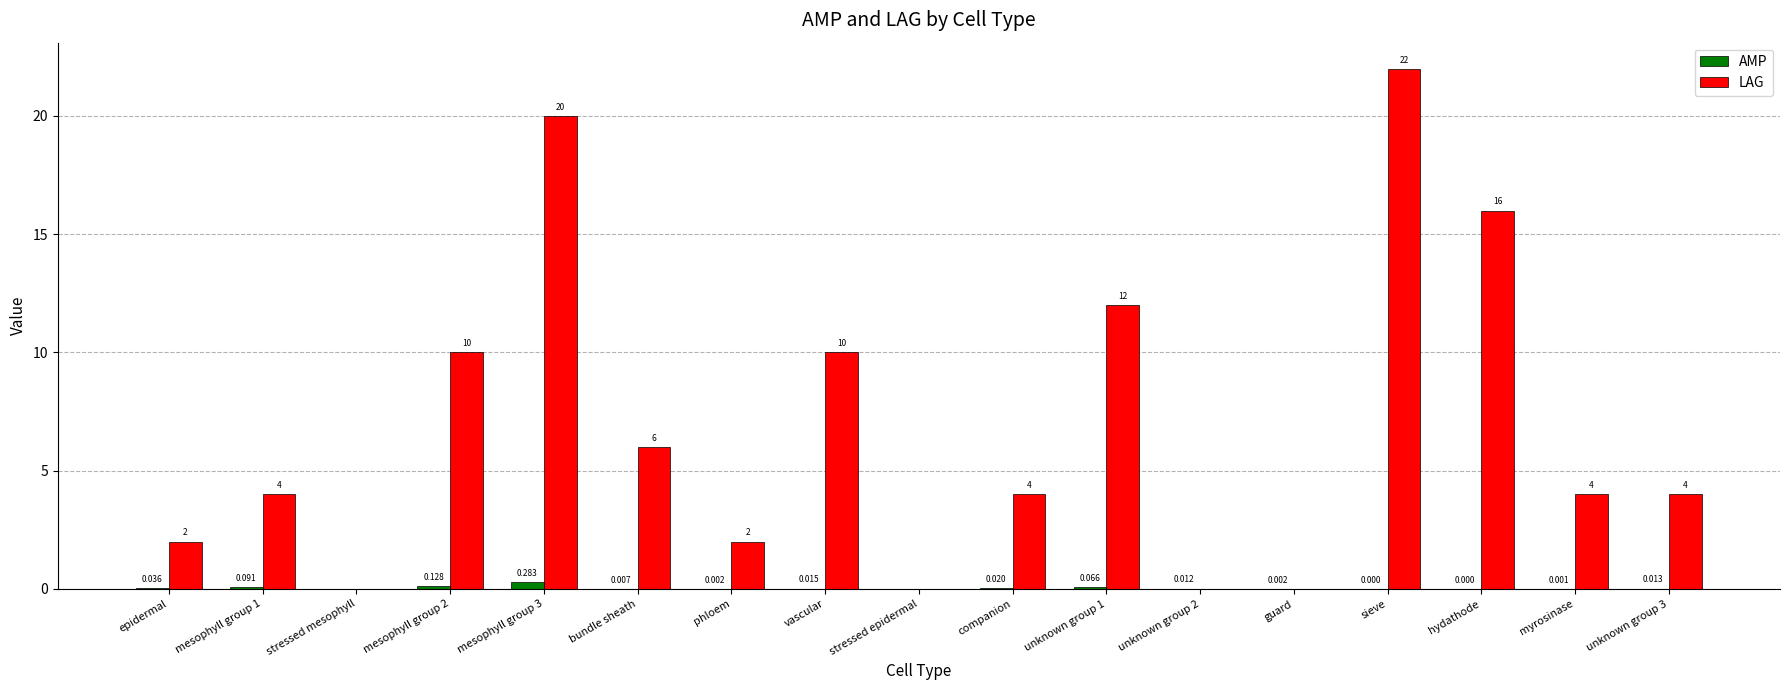

The value of LAG at mesophyll group 3 is 20.0. True or false?

True